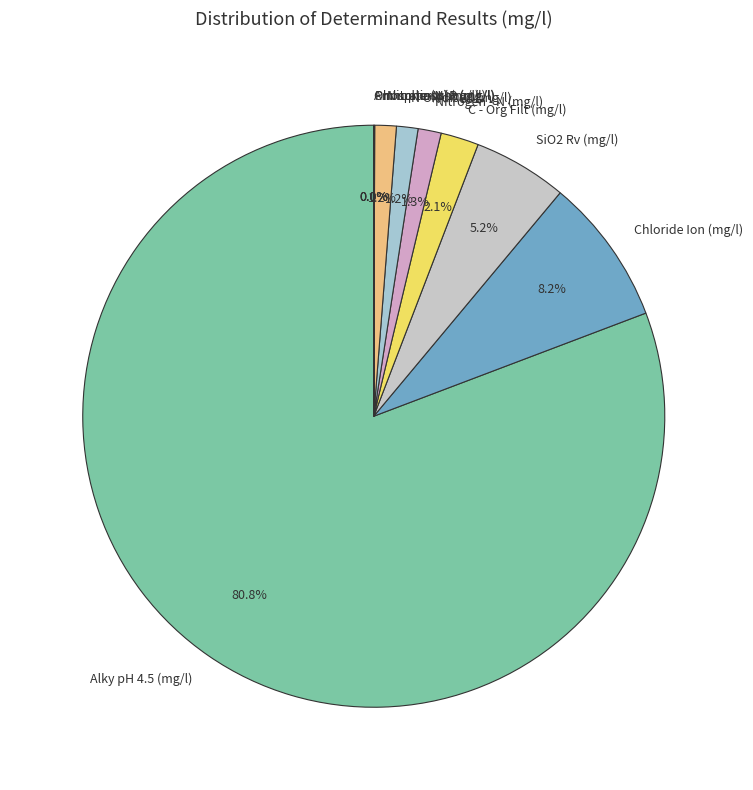

Is Alky pH 4.5 (mg/l) the majority of the pie?

Yes